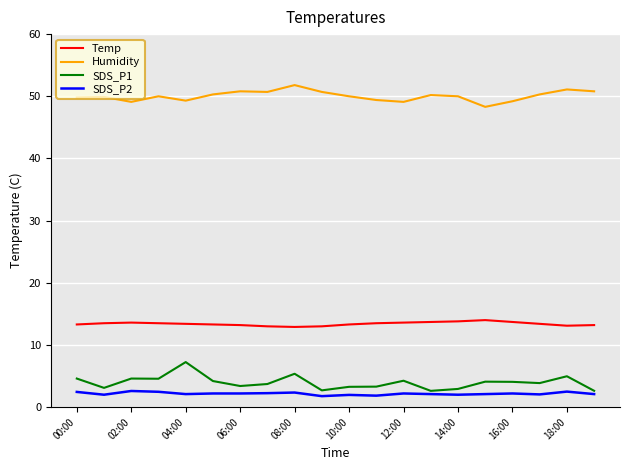

Does the chart have visible grid lines?

Yes